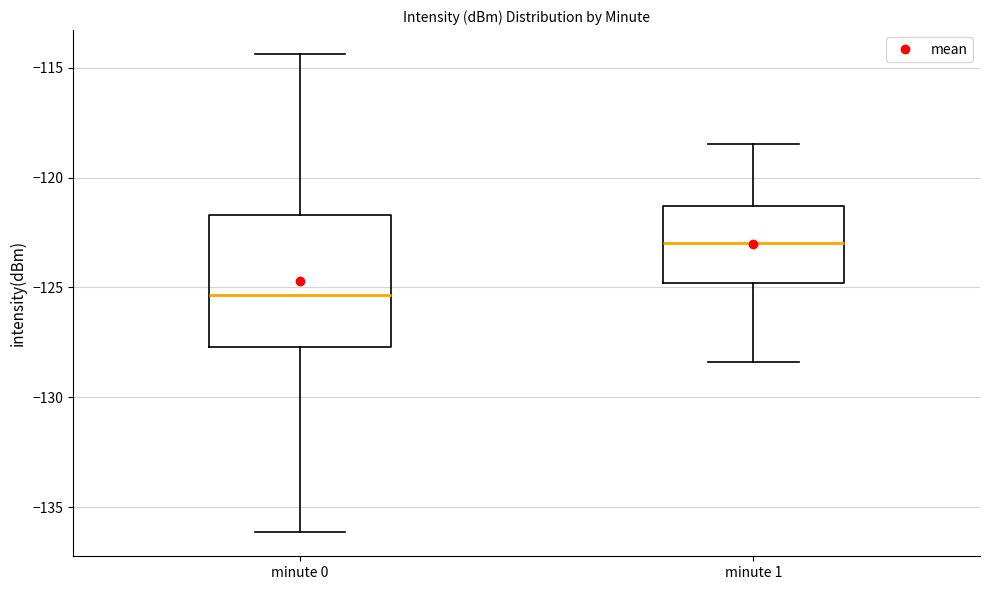

Where is the lower edge of the box for minute 0 on the y-axis? The values are not printed on the chart, so give them approximately, as read against the axis.

-127.5